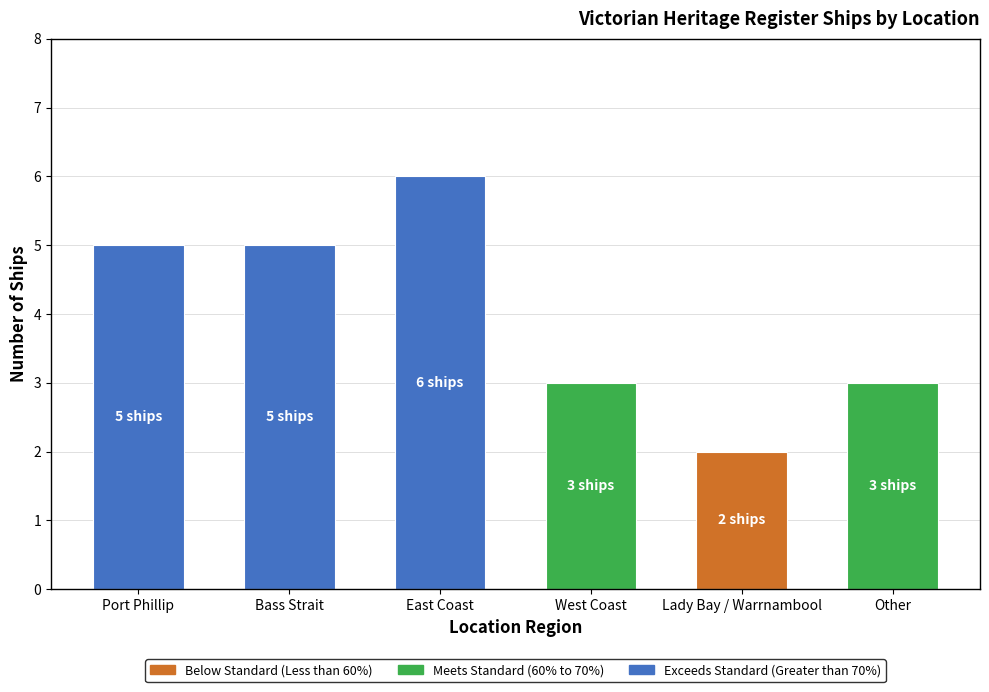

Reading left to right, list all the values displayed in this chart.

5	5	6	3	2	3